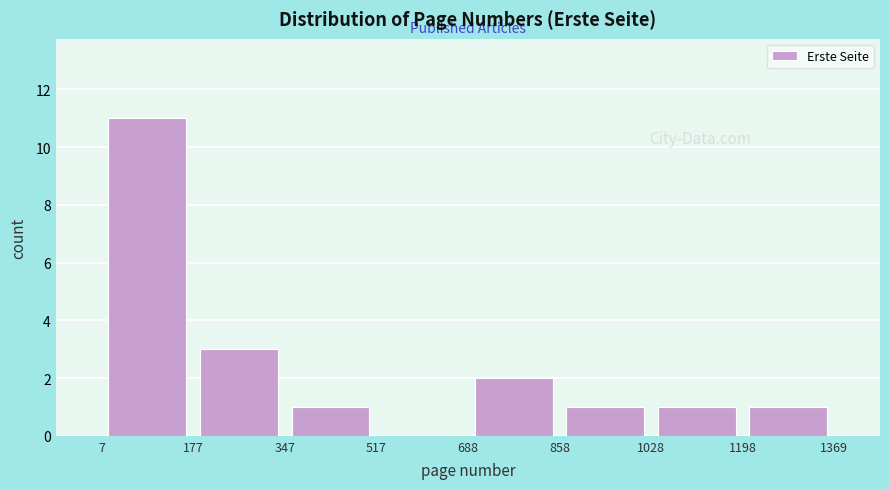

Reading left to right, list every bar in this chart as the range it spans on the x-axis followed by its height. The values are not printed on the chart, so give them approximately, as read against the axis.

7 to 177: 11
177 to 347: 3
347 to 517: 1
517 to 688: 0
688 to 858: 2
858 to 1028: 1
1028 to 1198: 1
1198 to 1369: 1